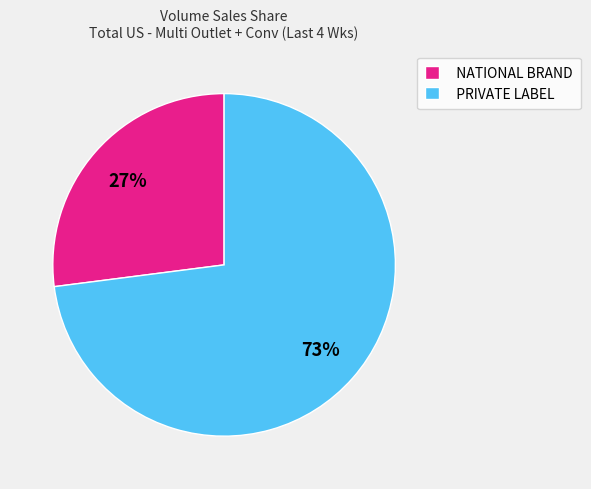

How many segments does this pie chart have?

2